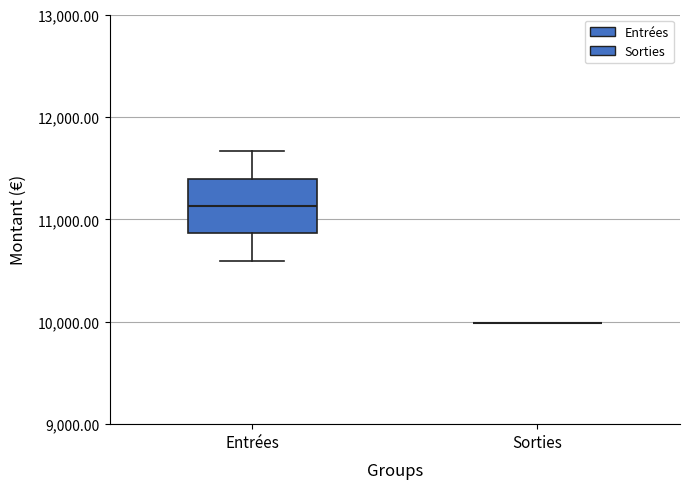

Which box is the tallest, from its lower edge to its upper edge?

Entrées